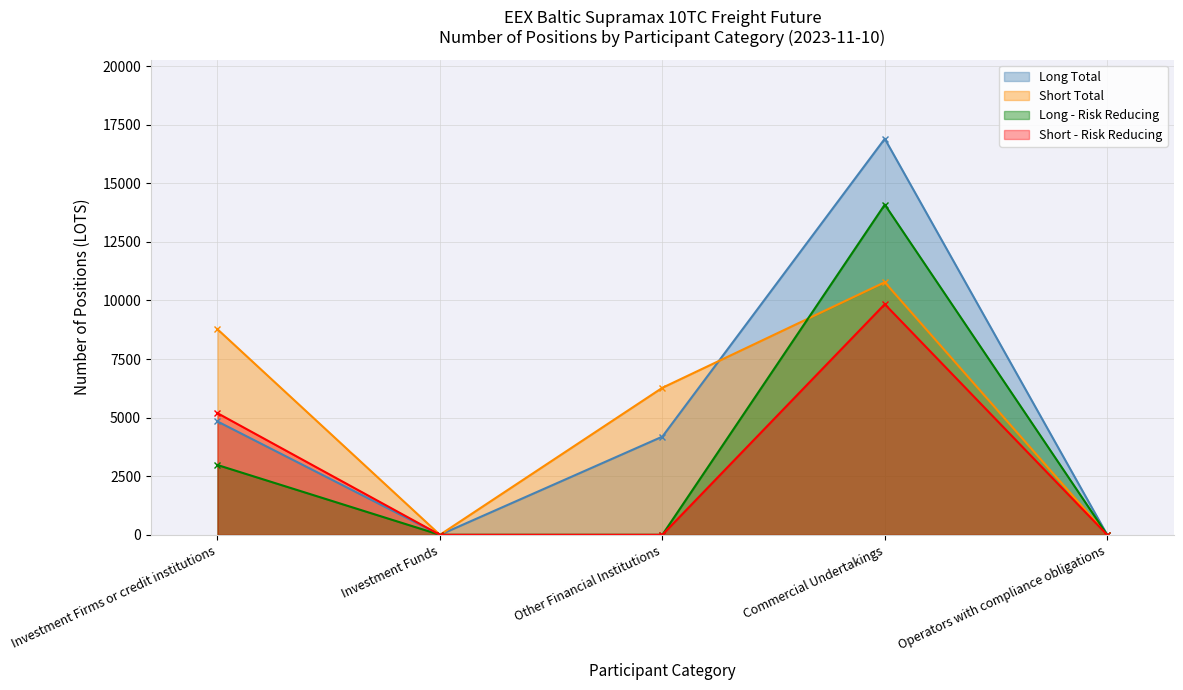

List the series in order of their peak value, lowest first.

Short - Risk Reducing, Short Total, Long - Risk Reducing, Long Total